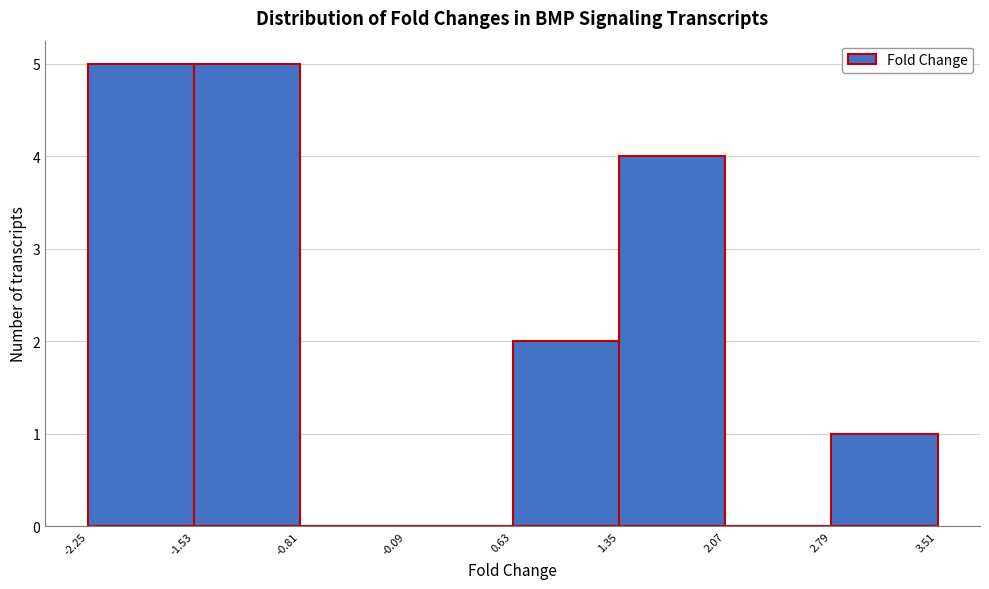

Reading left to right, list every bar in this chart as the range it spans on the x-axis followed by its height. The values are not printed on the chart, so give them approximately, as read against the axis.

-2.25 to -1.53: 5
-1.53 to -0.81: 5
-0.81 to -0.09: 0
-0.09 to 0.63: 0
0.63 to 1.35: 2
1.35 to 2.07: 4
2.07 to 2.79: 0
2.79 to 3.51: 1